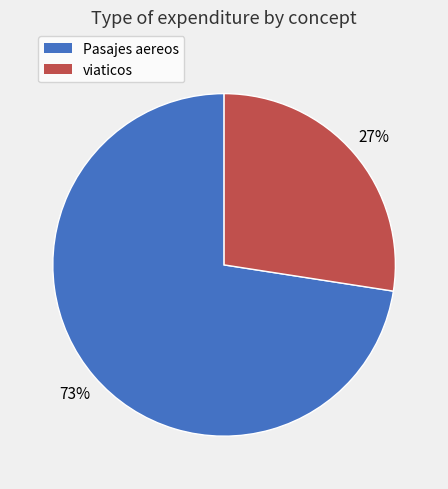

Is there any slice that represents more than half of the pie?

Yes